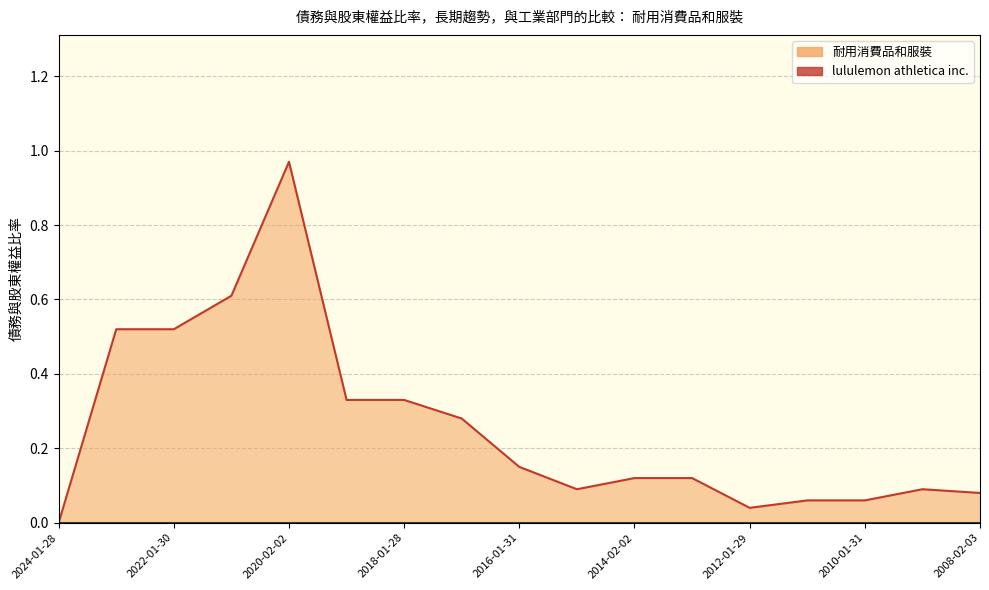

Where is the first local maximum?

2020-02-02